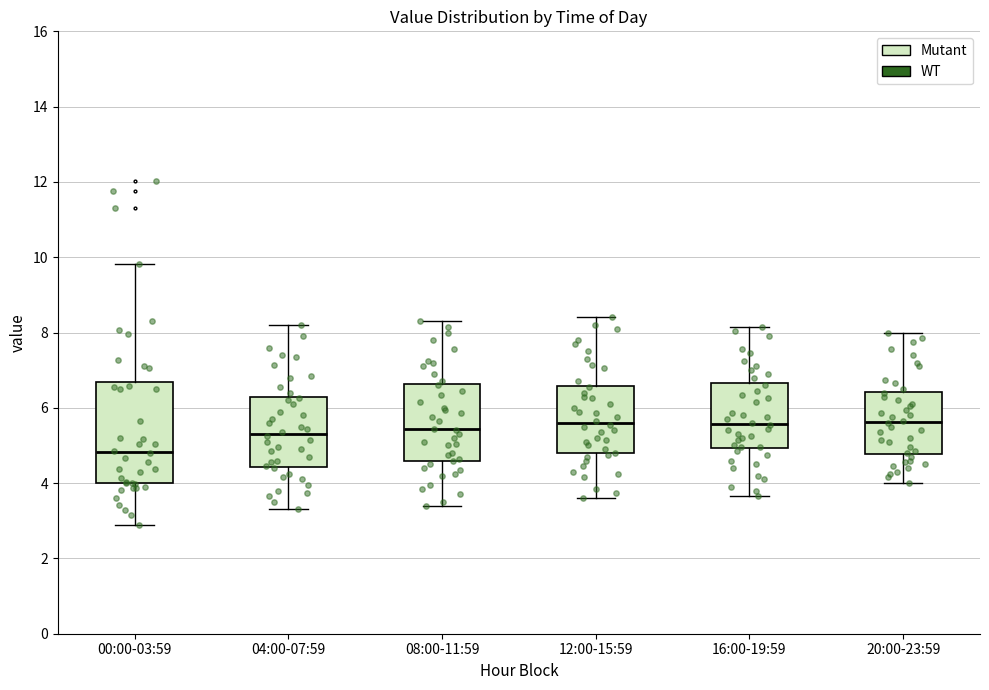

Which box is the tallest, from its lower edge to its upper edge?

00:00-03:59